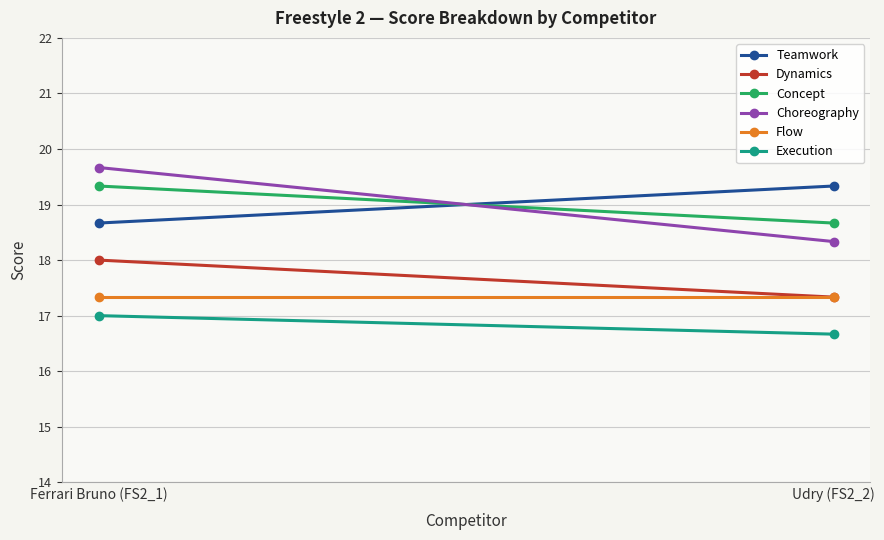

The Flow series shows 17.3 at Udry (FS2_2). True or false?

True